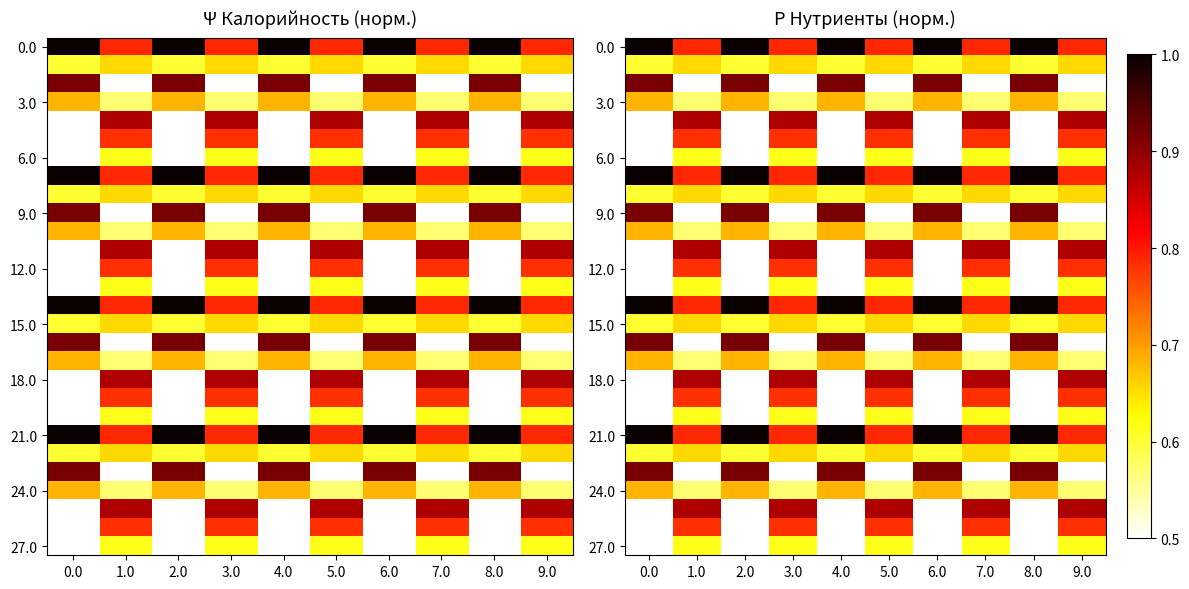

Count the number of categories in the chart.

10